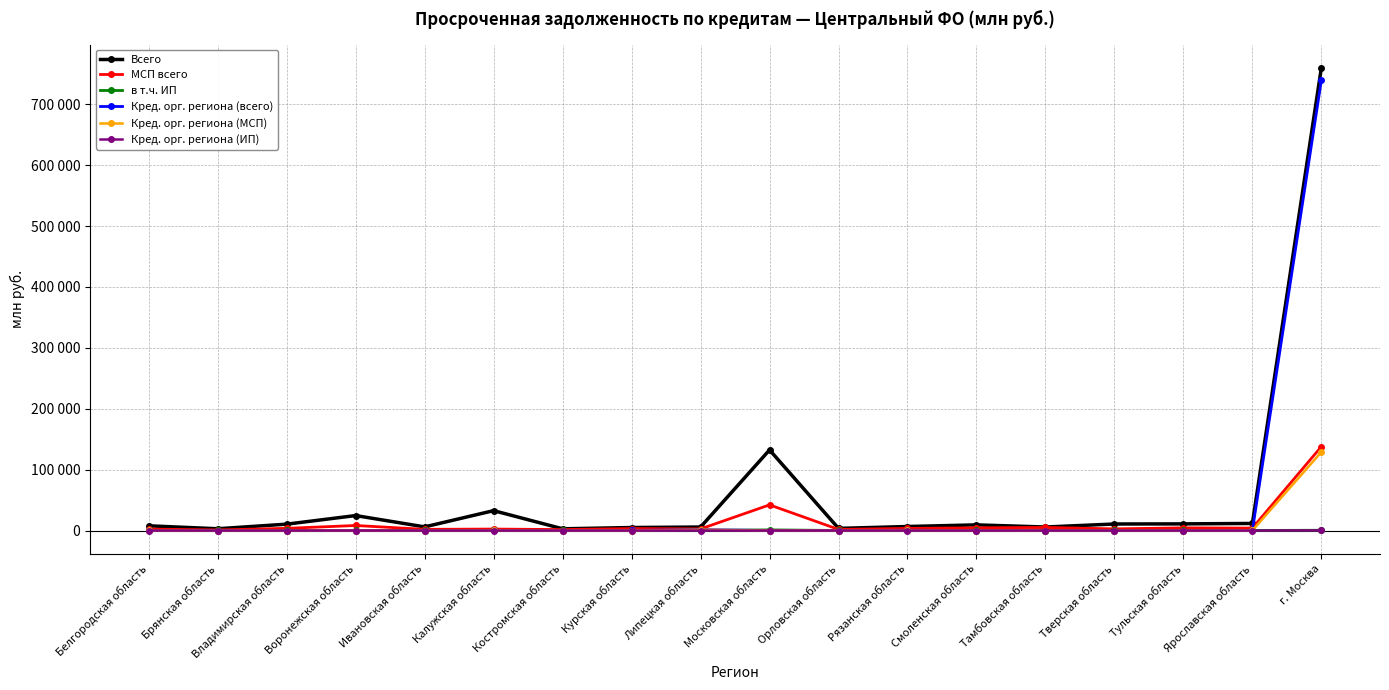

Does the chart have visible grid lines?

Yes